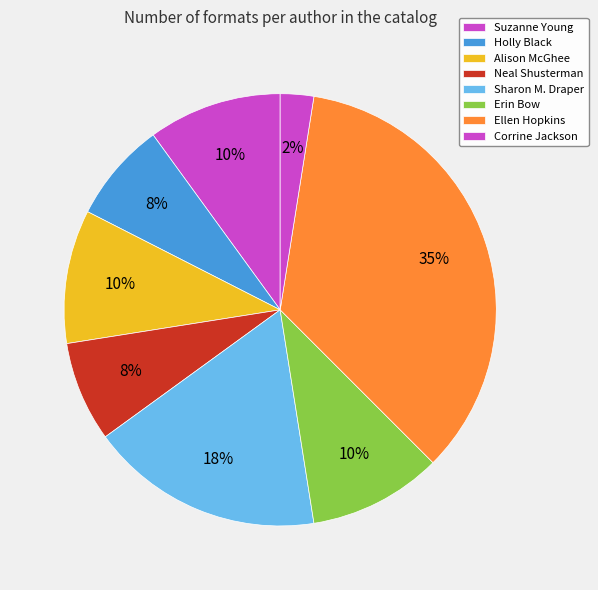

How many slices are in this pie chart?

8